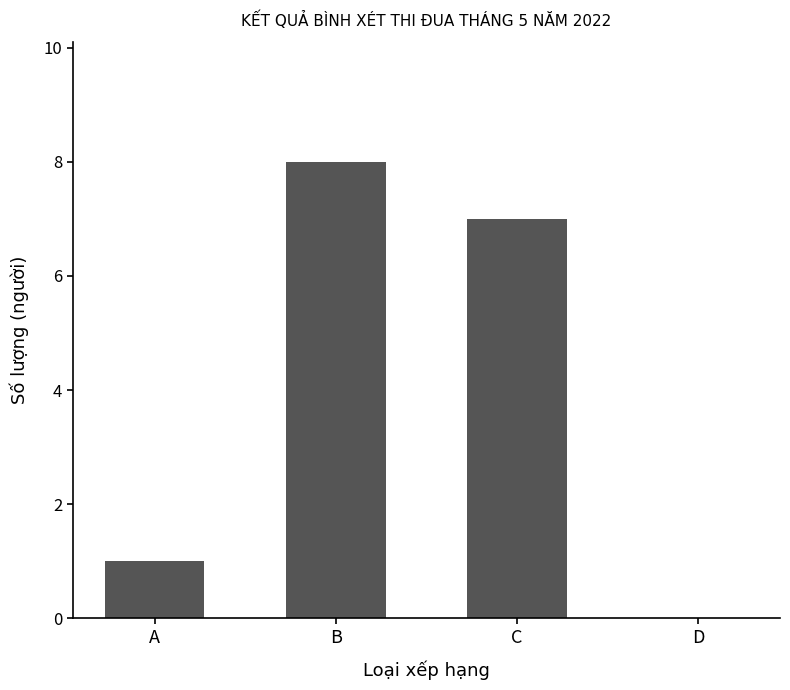

The chart shows a value of 1 at A. True or false?

True